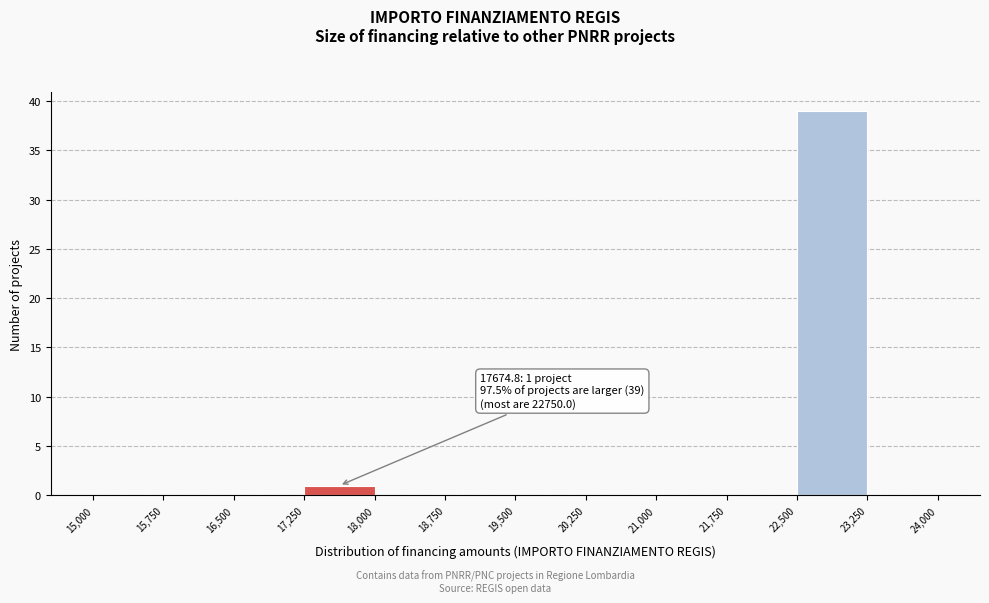

Over which range of the x-axis is the bar tallest?

22,500 to 23,250